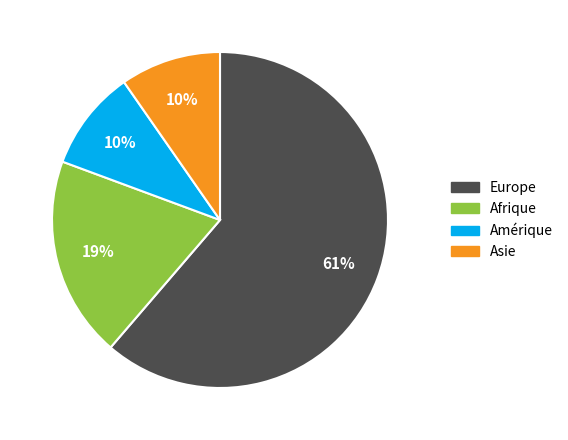

The Afrique slice represents 6% of the pie. True or false?

False